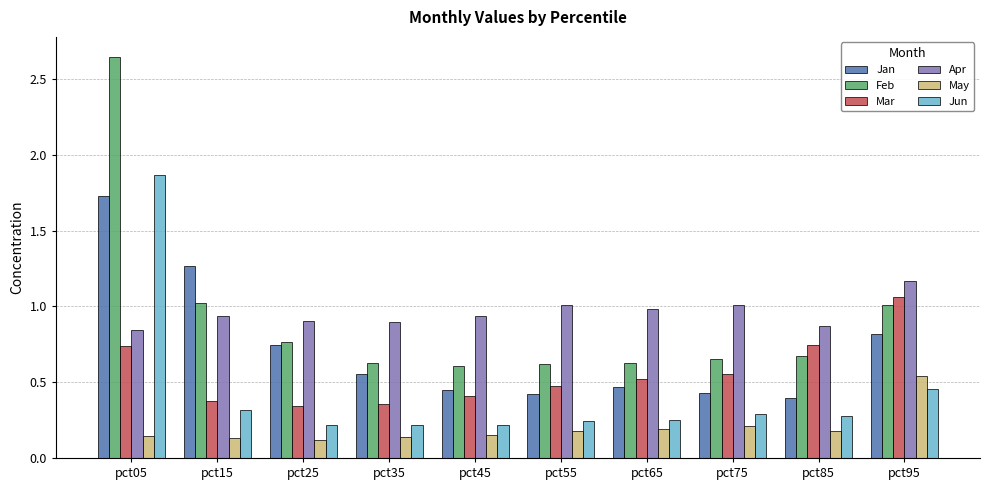

At which category is the sum across all series the highest?

pct05